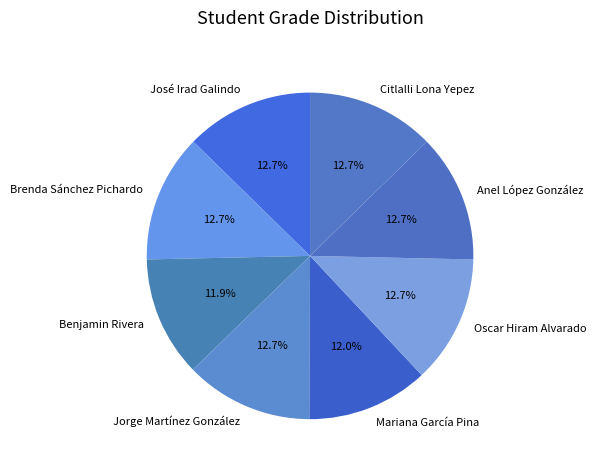

Which has a higher value, José Irad Galindo or Mariana García Pina?

José Irad Galindo